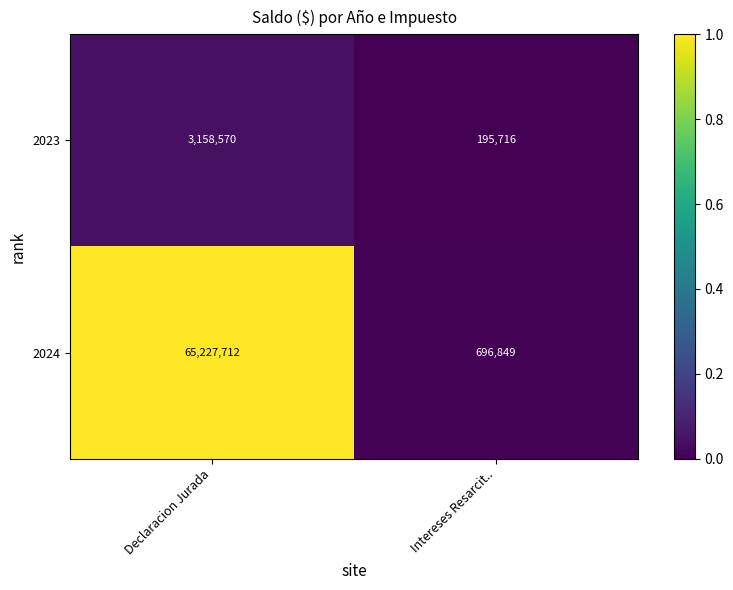

What is the sum of the 2024 values at Declaracion Jurada and Intereses Resarcit..?

65924561